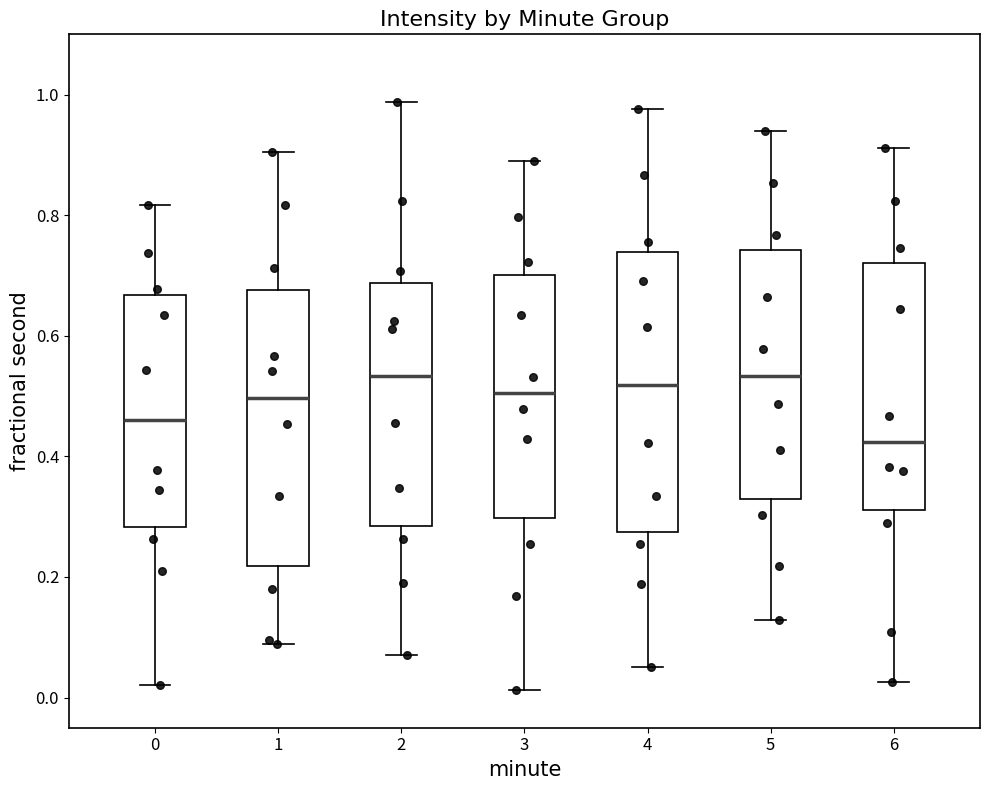

Where does the median line of the box at x = 6 sit on the y-axis? The values are not printed on the chart, so give them approximately, as read against the axis.

0.42